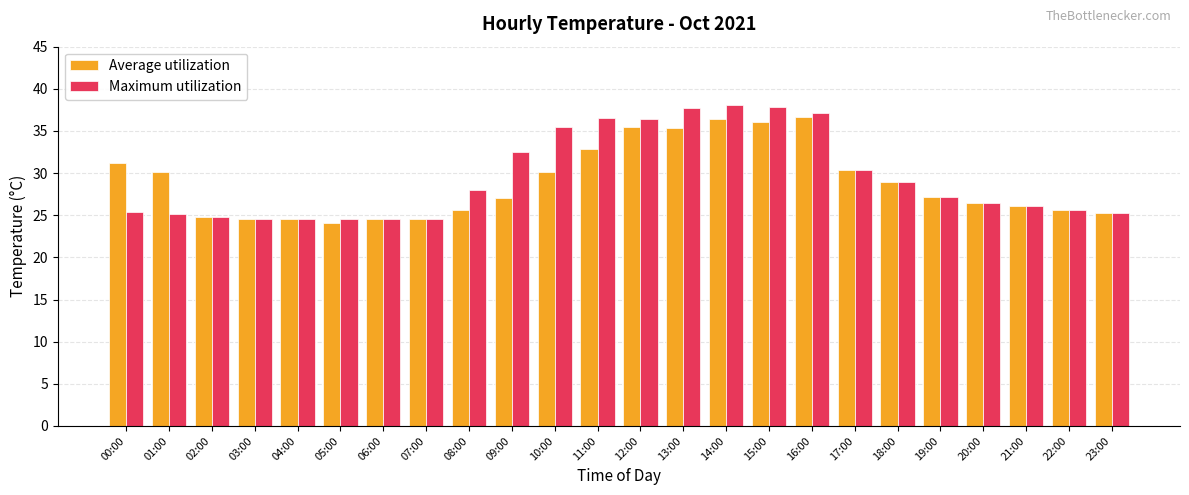

At which label does Average utilization reach its minimum?

05:00